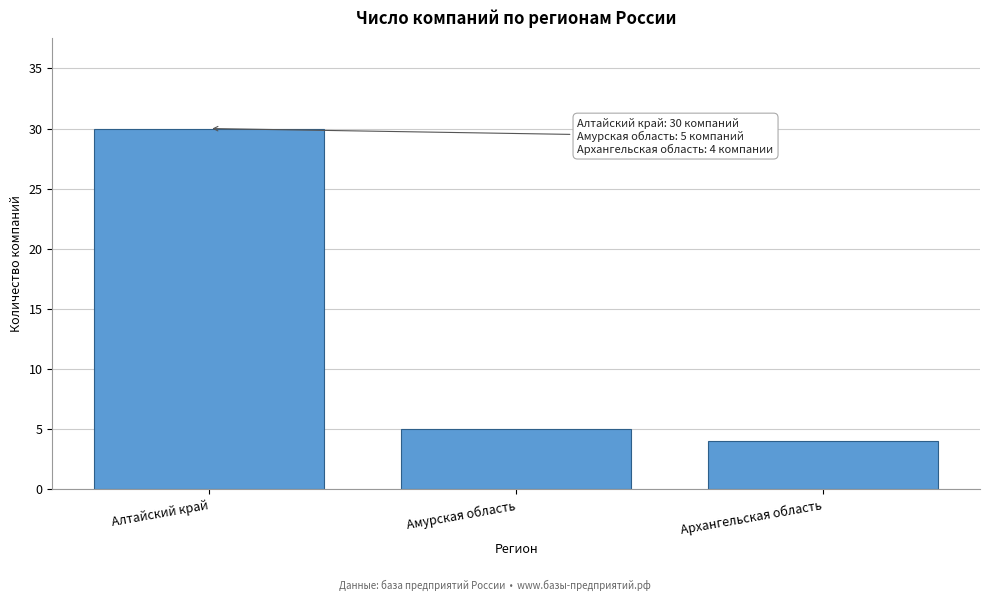

Reading left to right, what are all the values shown in this chart?

Алтайский край=30	Амурская область=5	Архангельская область=4